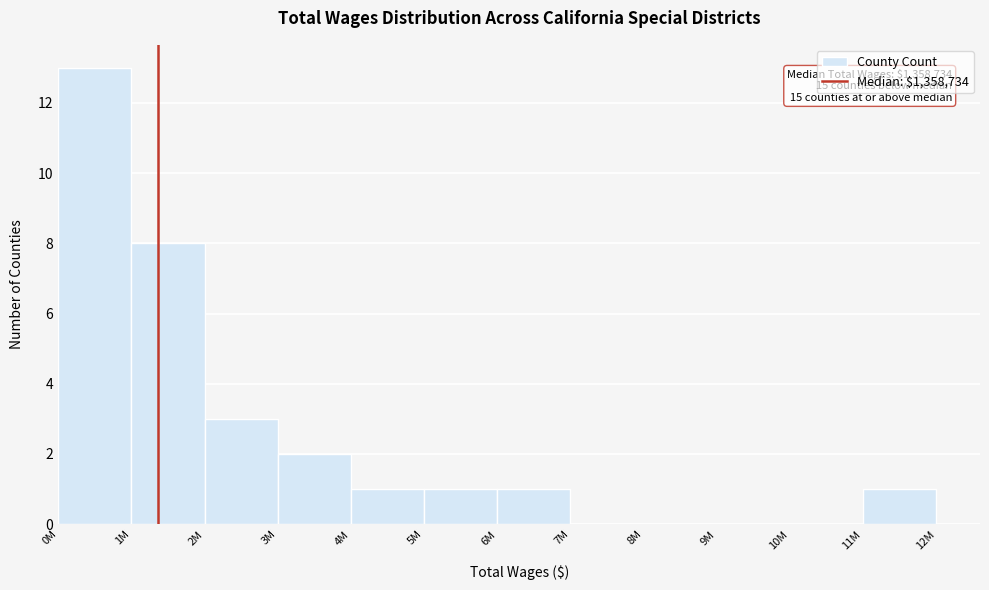

Reading left to right, list all the values displayed in this chart.

0M=13	1M=8	2M=3	3M=2	4M=1	5M=1	6M=1	7M=0	8M=0	9M=0	10M=0	11M=1